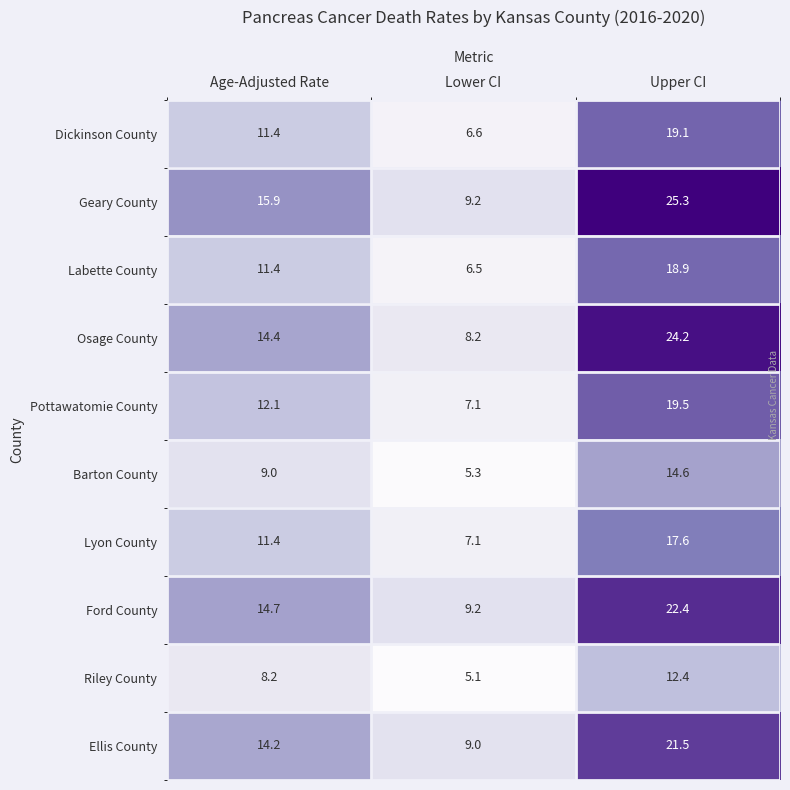

Which series changed the most between Age-Adjusted Rate and Lower CI?

Geary County